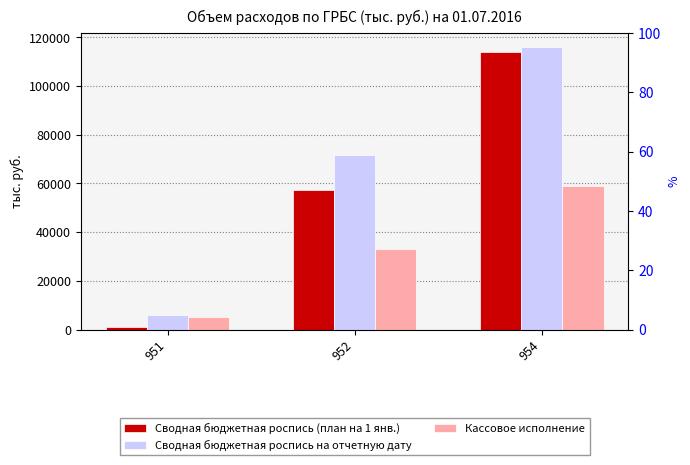

What is the sum of all Сводная бюджетная роспись (план на 1 янв.) values?

172235.4